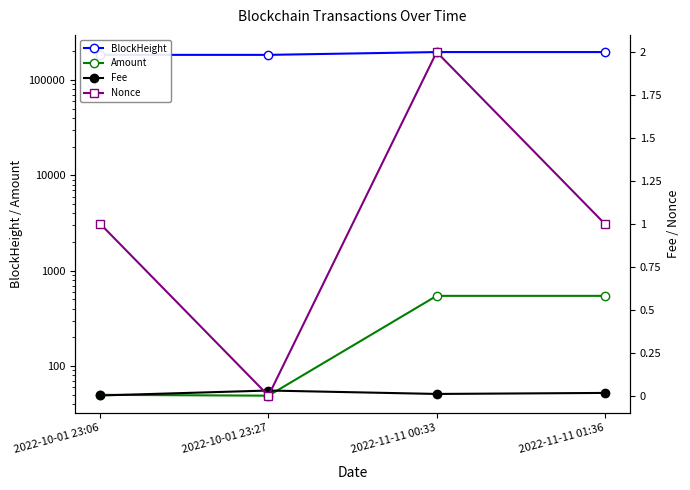

At which category does the chart reach its peak across all series?

2022-11-11 01:36